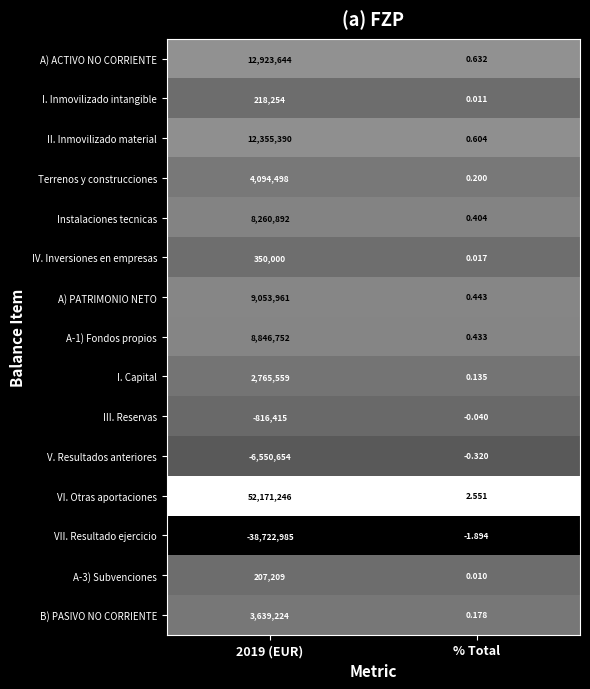

Between 2019 (EUR) and % Total, which series saw the biggest shift?

VI. Otras aportaciones